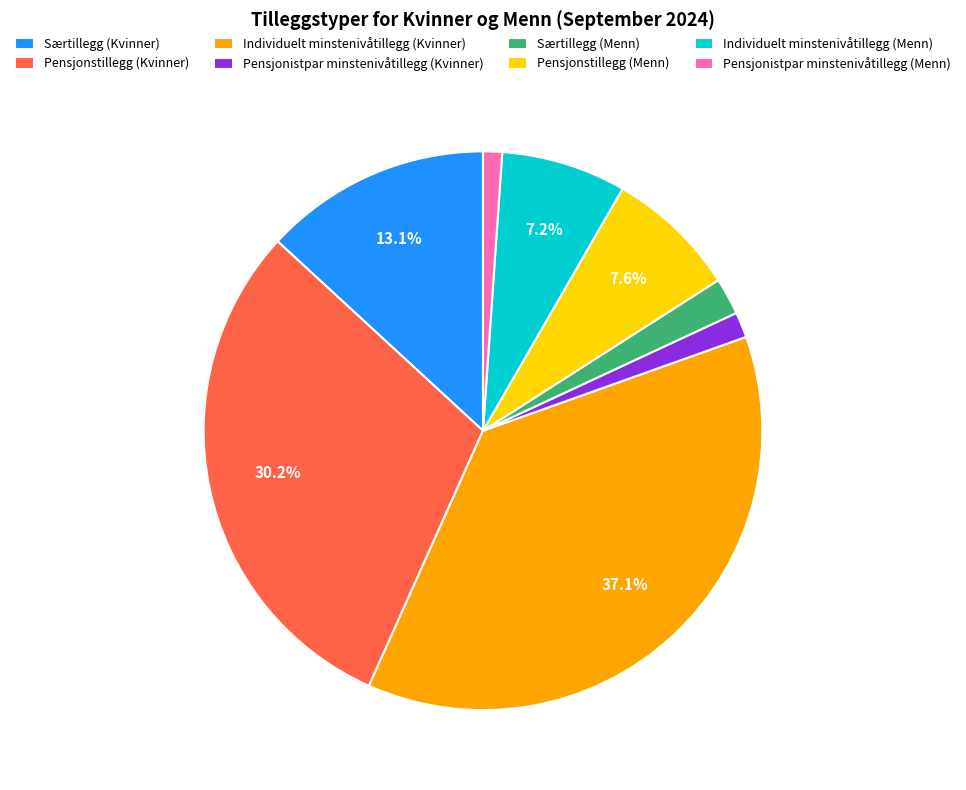

What percentage is the Særtillegg (Menn) slice, to the nearest percent?

2%